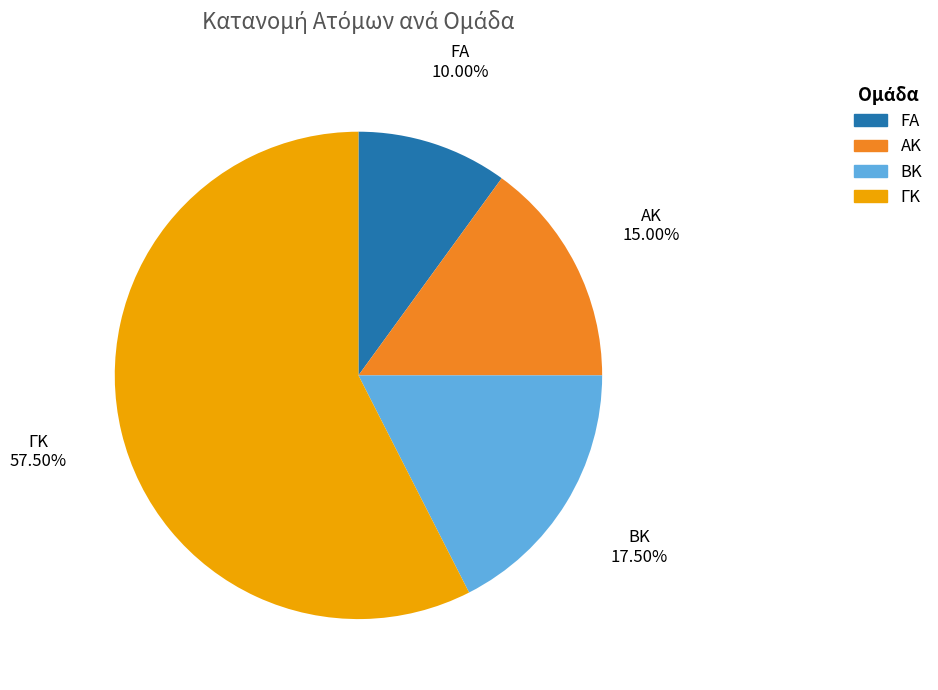

Which has a higher value, FA or ΑΚ?

ΑΚ